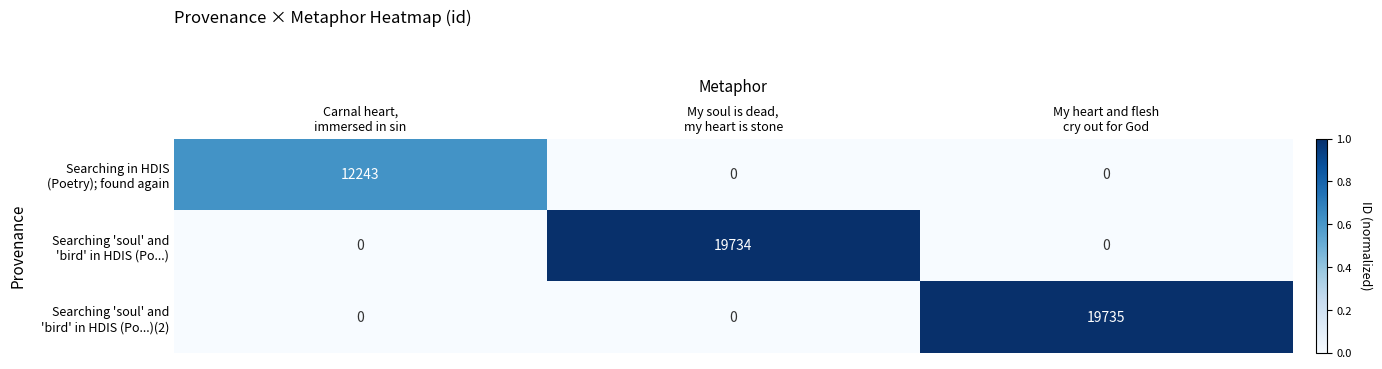

At how many categories does at least one series exceed 0?

3